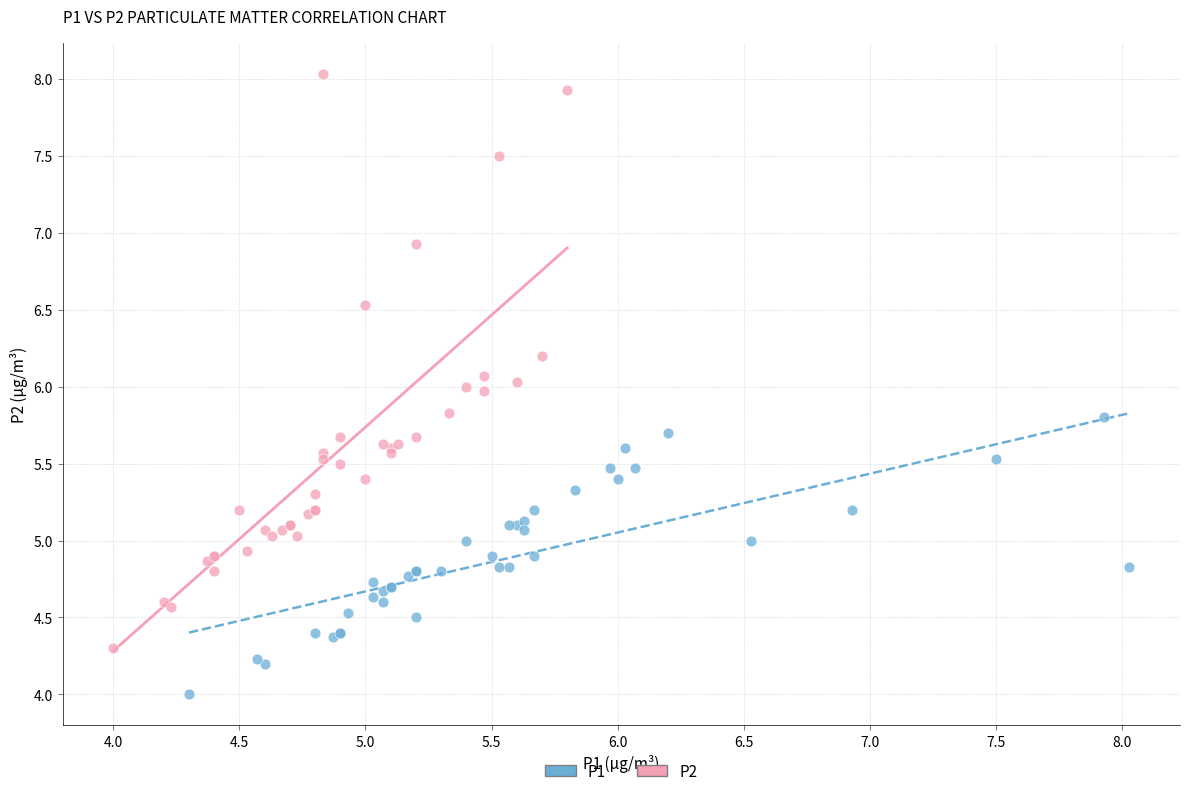

What are all the series names shown in the legend?

P1, P2